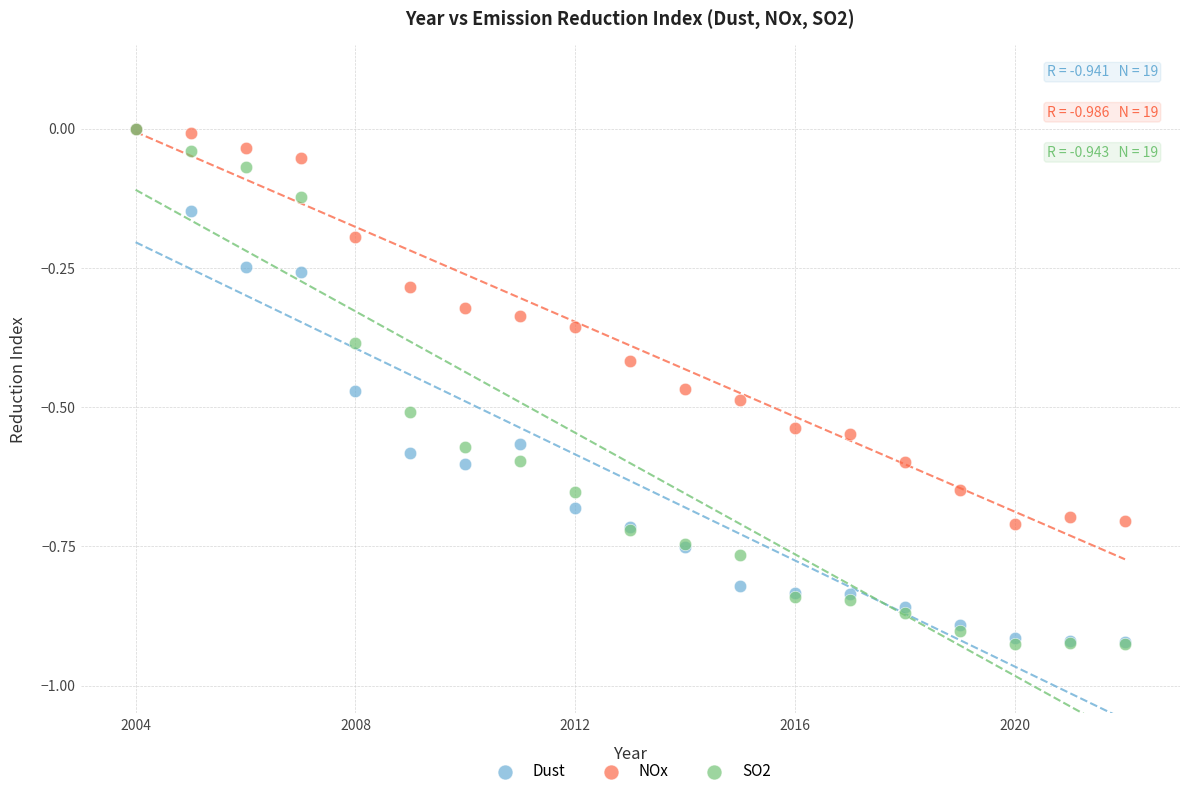

What are all the series names shown in the legend?

Dust, NOx, SO2